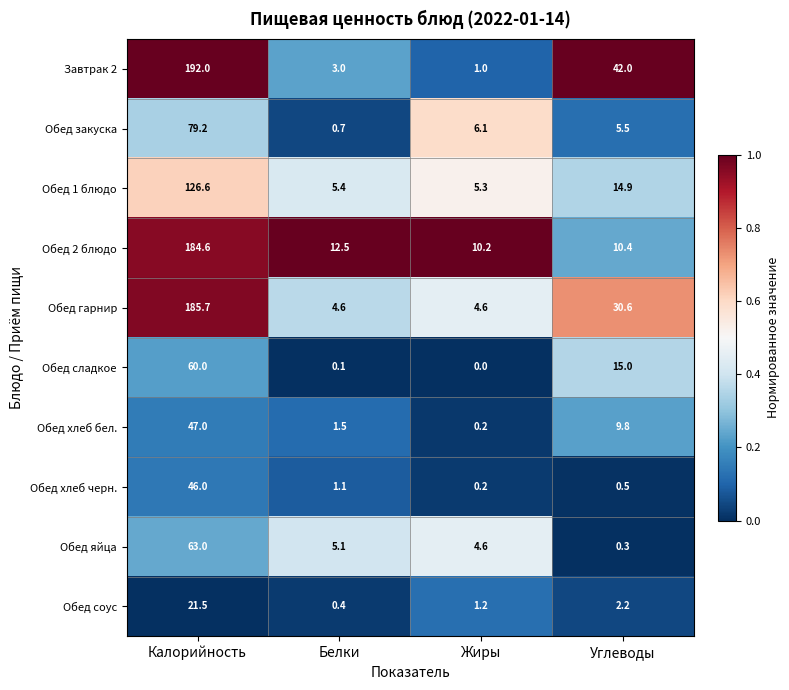

What is the sum of all Обед хлеб черн. values?

47.8